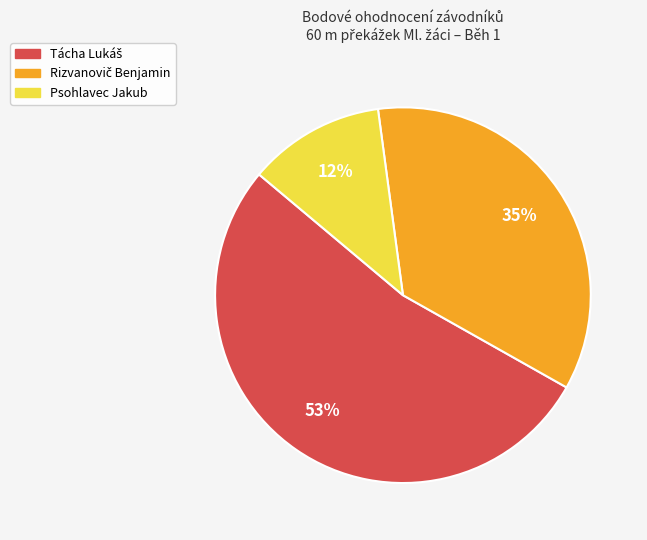

How many segments does this pie chart have?

3